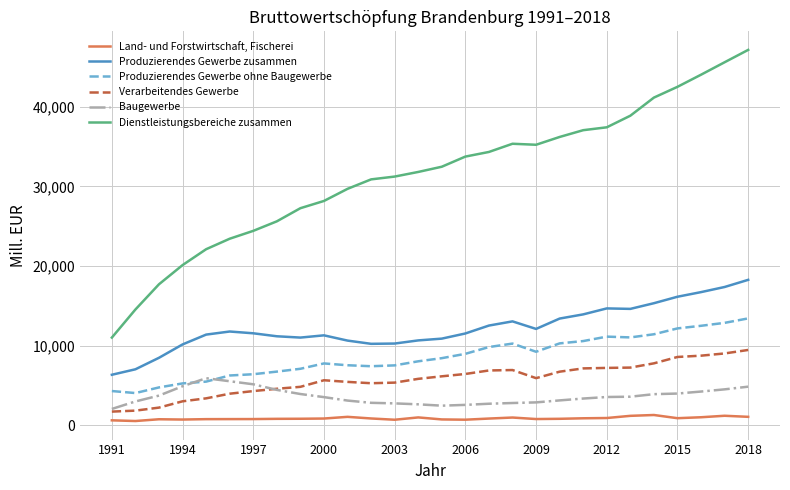

Which series has the largest total across all categories?

Dienstleistungsbereiche zusammen